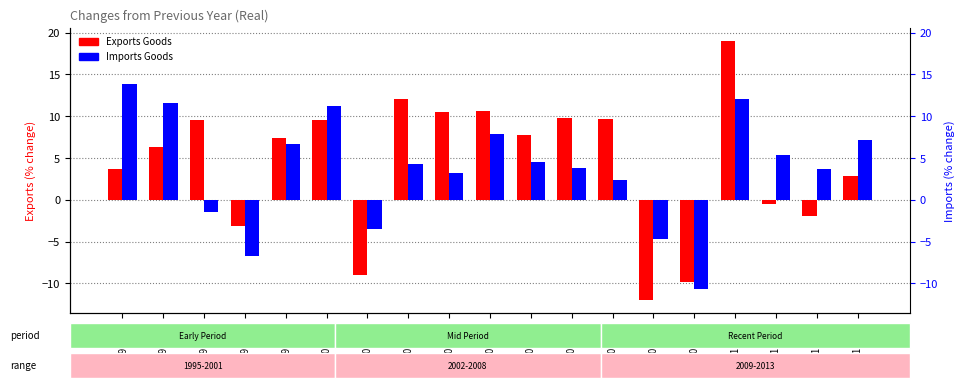

How many bars are there in each group?

2